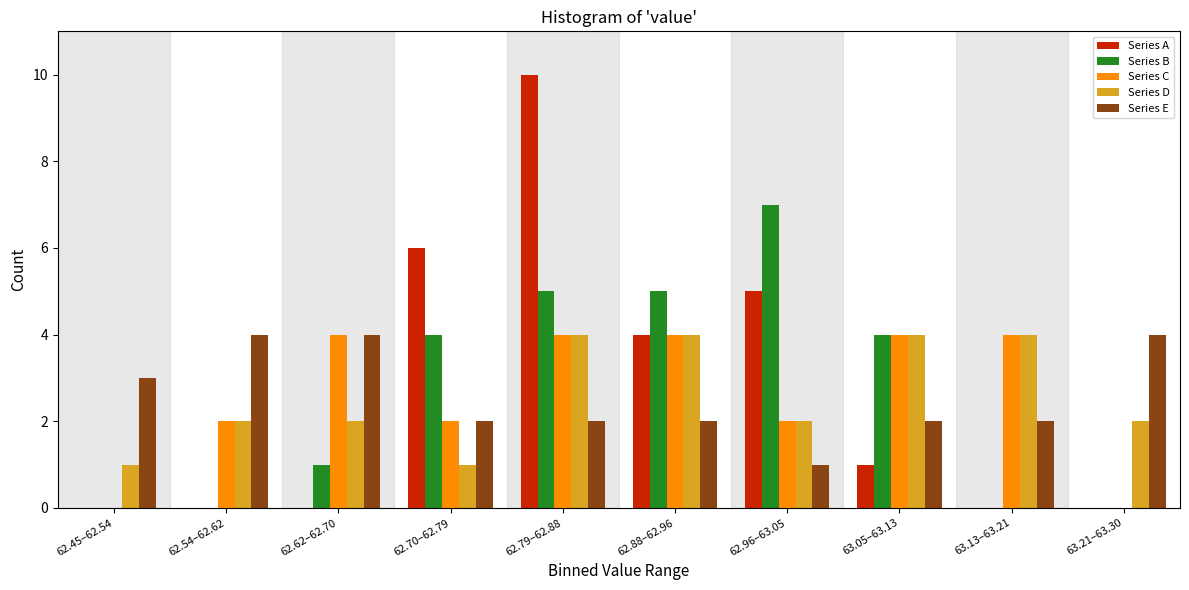

What is the greatest value displayed?

10